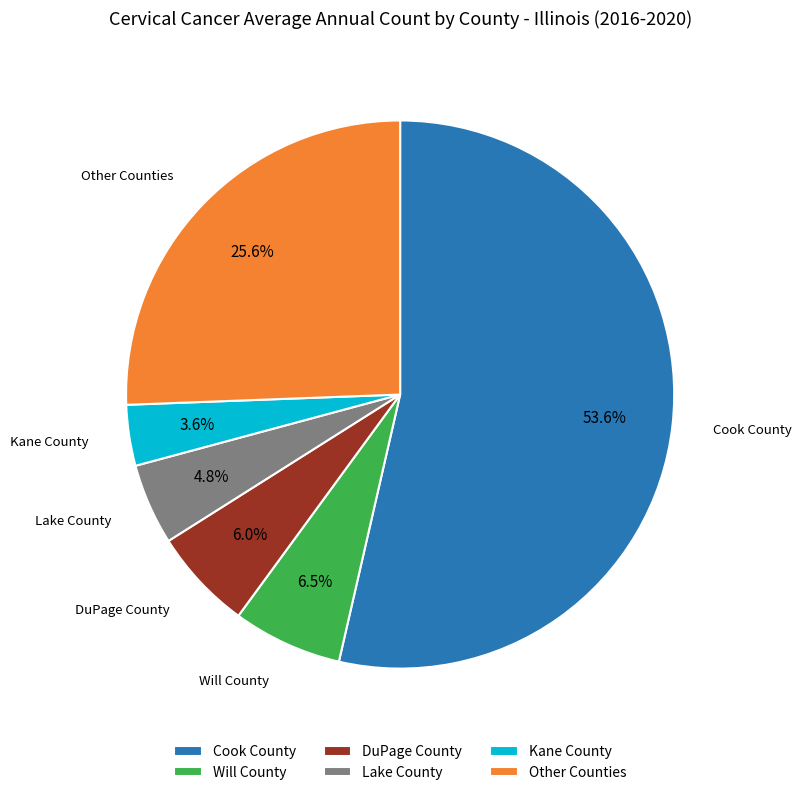

What is the smallest slice in the pie chart?

Kane County